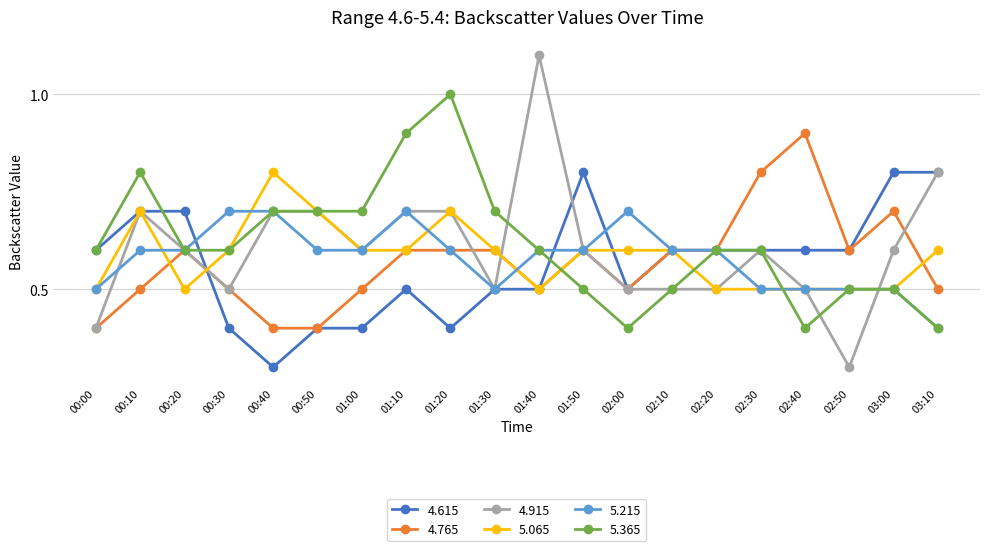

Does the chart display data point markers on the line(s)?

Yes